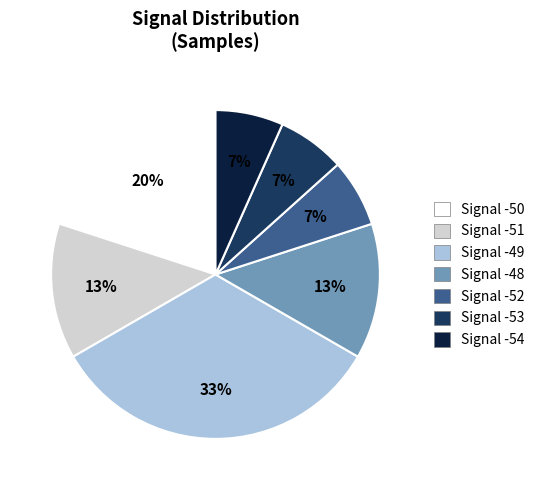

Approximately how many times larger is the value at Signal -54 compared to Signal -51?

0.5